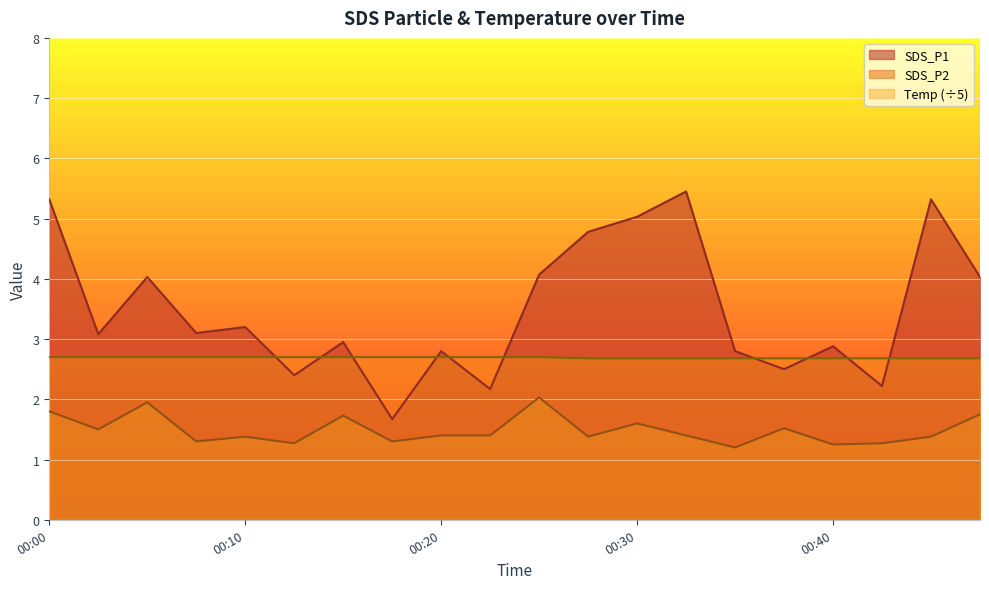

Where do SDS_P1 and Temp first cross each other?

00:10 and 00:12